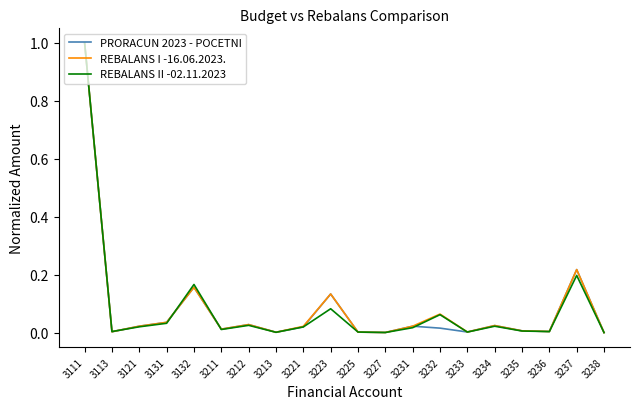

What is the maximum value for PRORACUN 2023 - POCETNI?

1.0